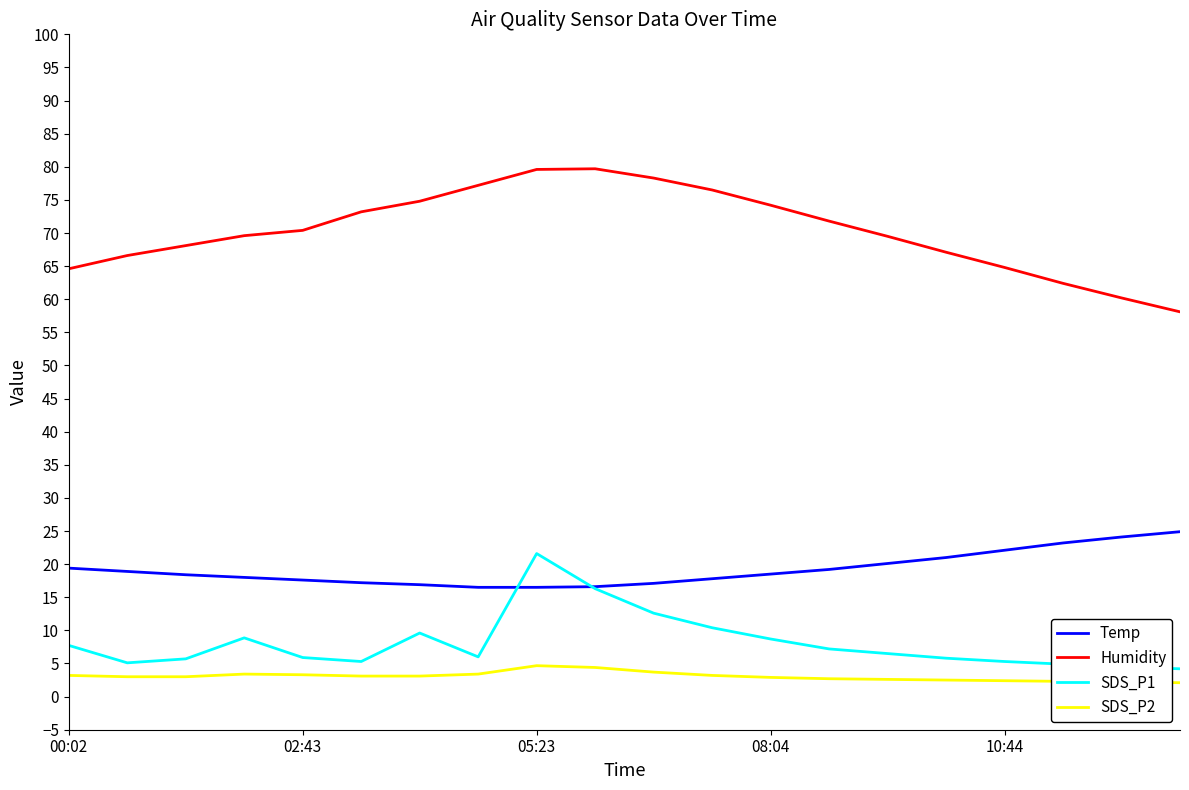

What is the sum of all SDS_P1 values?

162.2